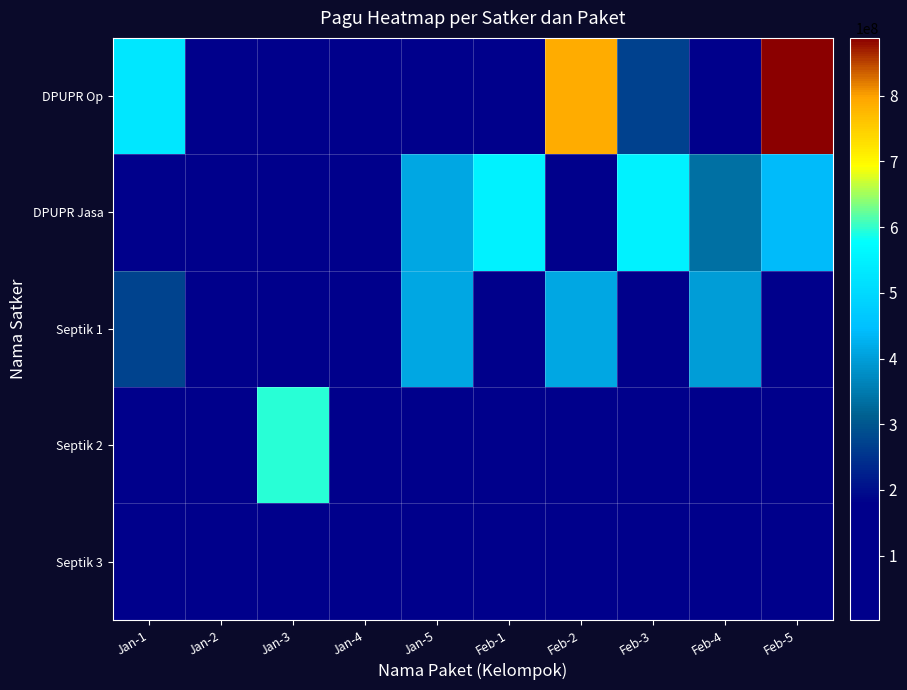

What is the difference between the highest and lowest values at Feb-5?

876158200